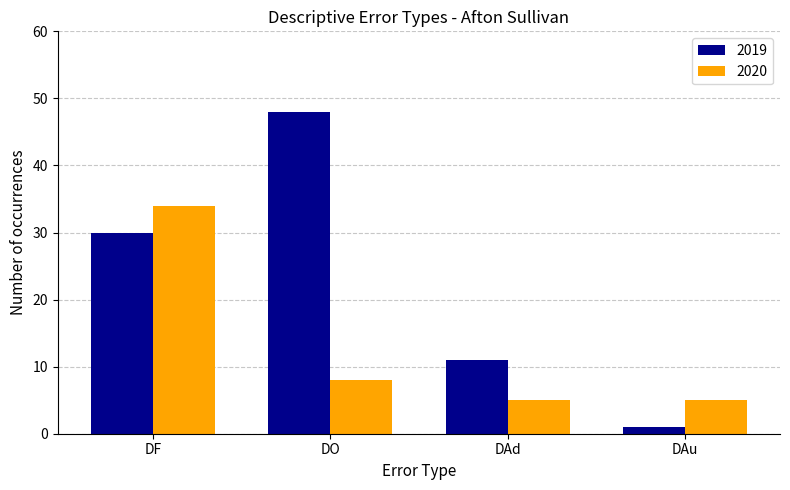

Which label corresponds to the smallest value in the chart?

DAu